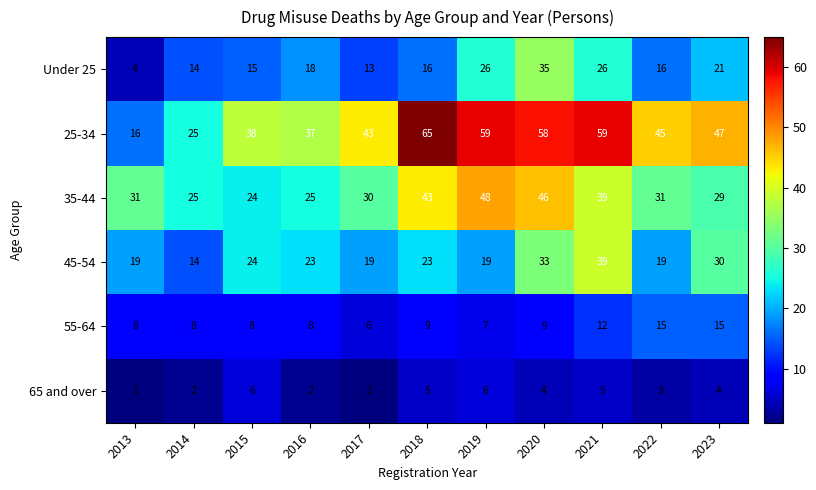

The 45-54 series shows 33 at 2016. True or false?

False